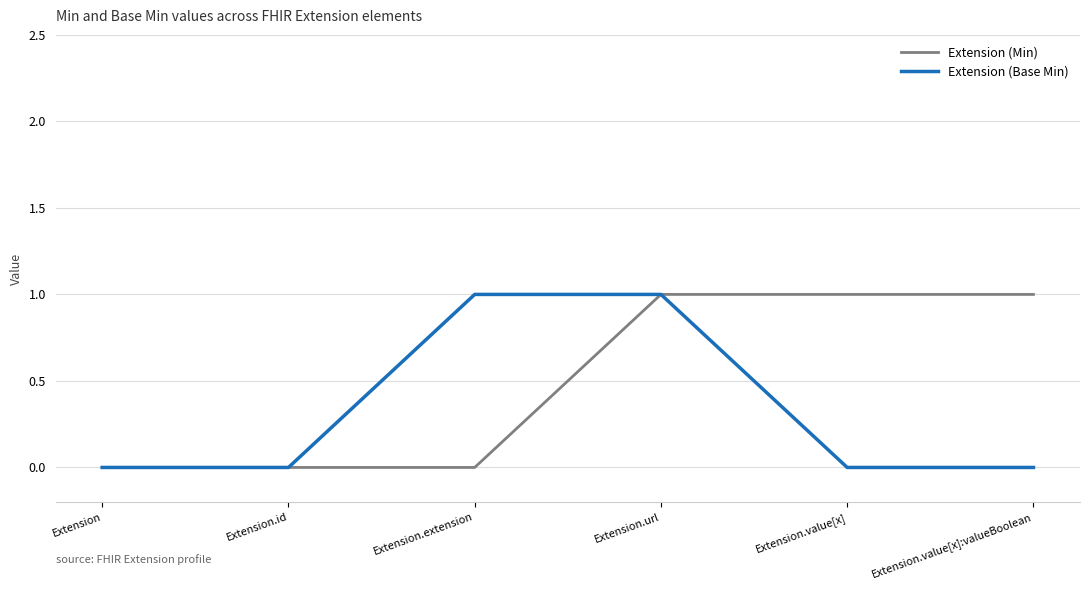

Rank the series by their average value, from lowest to highest.

Extension (Base Min), Extension (Min)